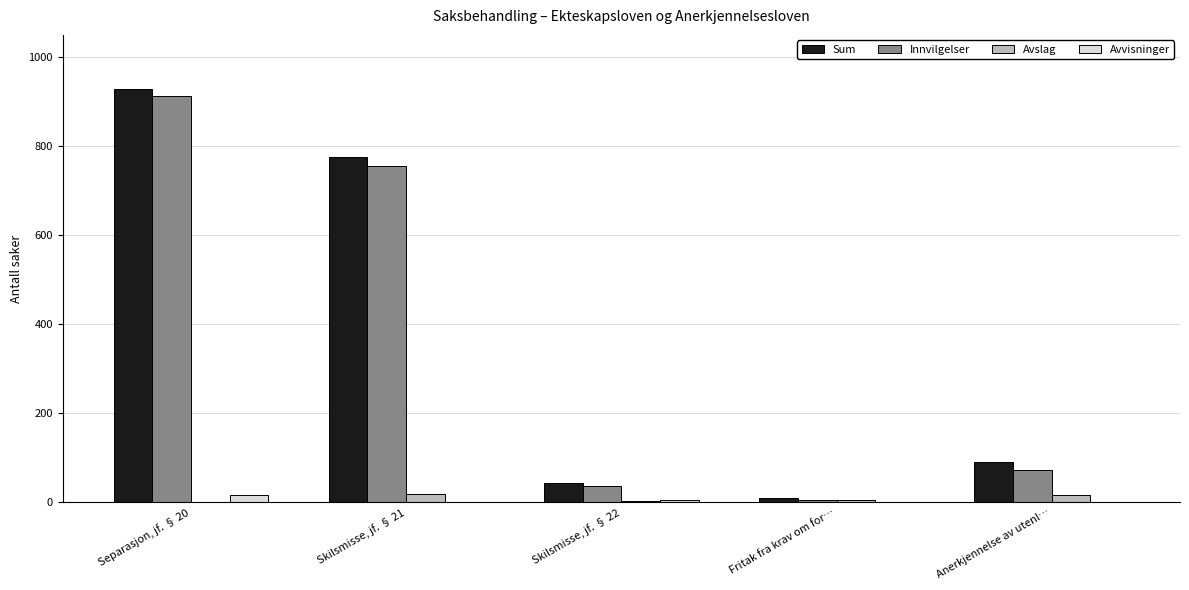

What are all the series names shown in the legend?

Sum, Innvilgelser, Avslag, Avvisninger